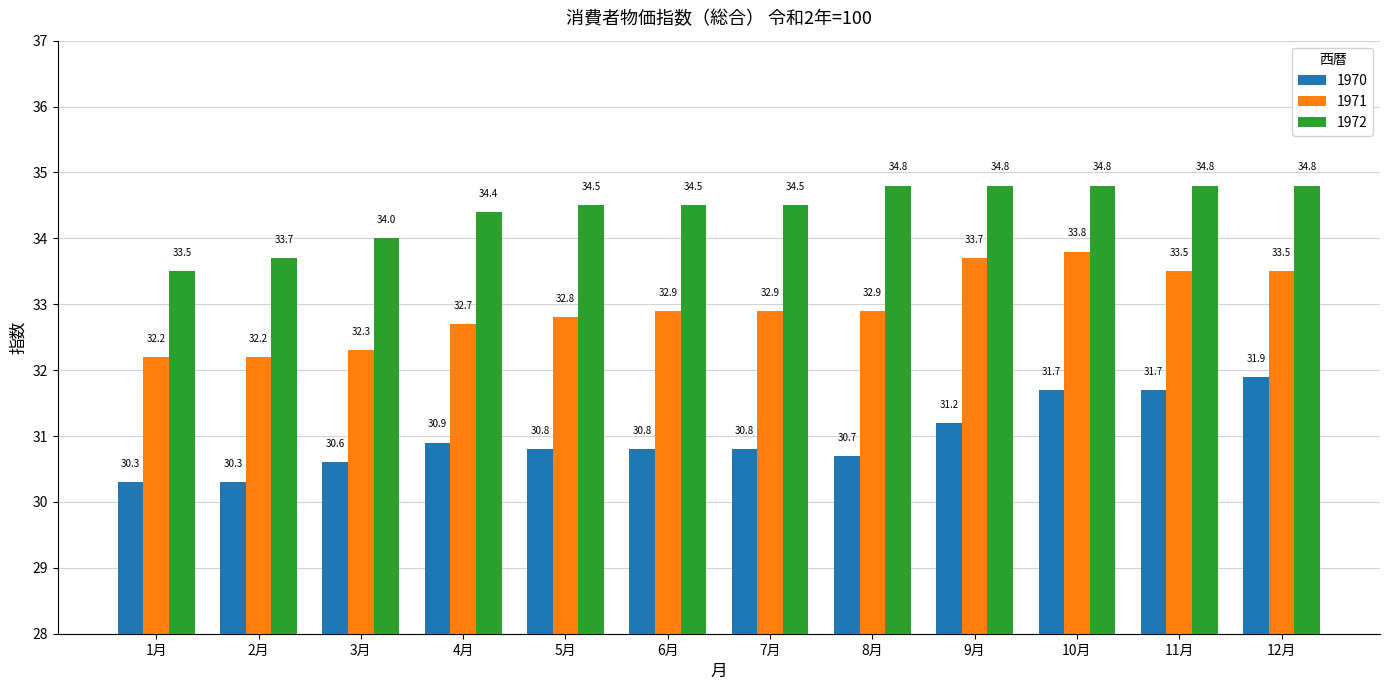

What is the highest value of the 1971 series?

33.8